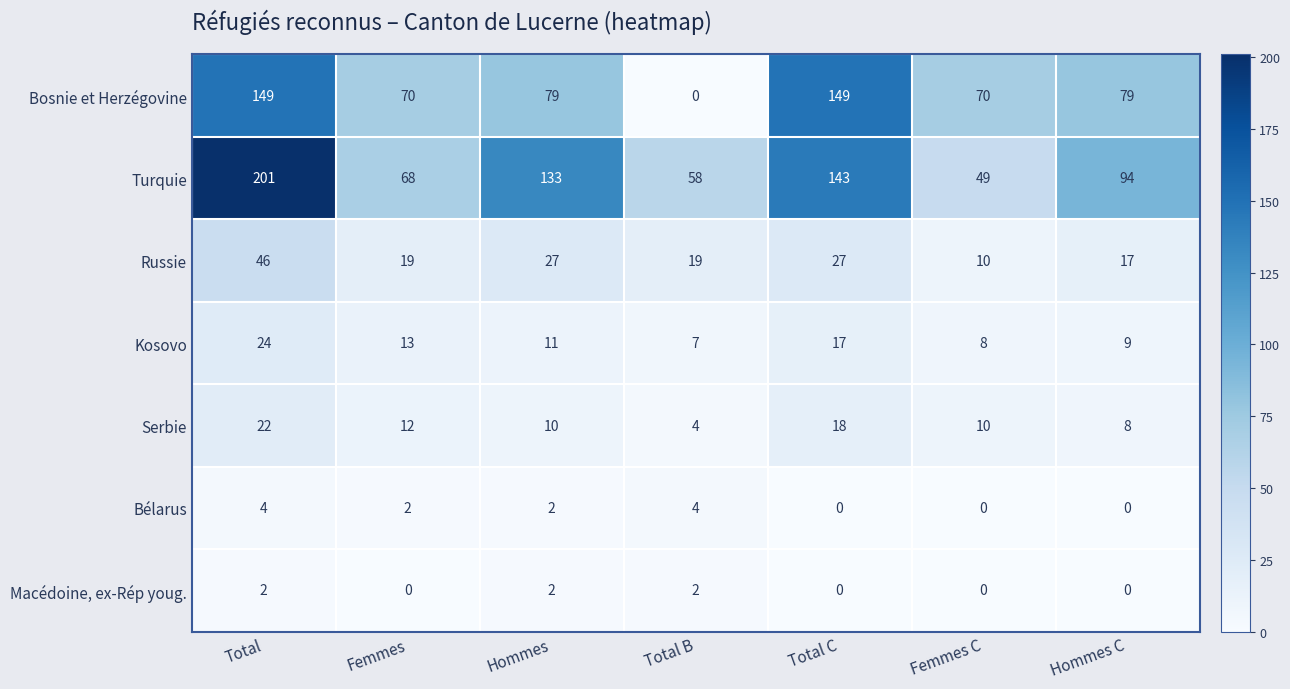

How many data points in Kosovo are less than 11?

3